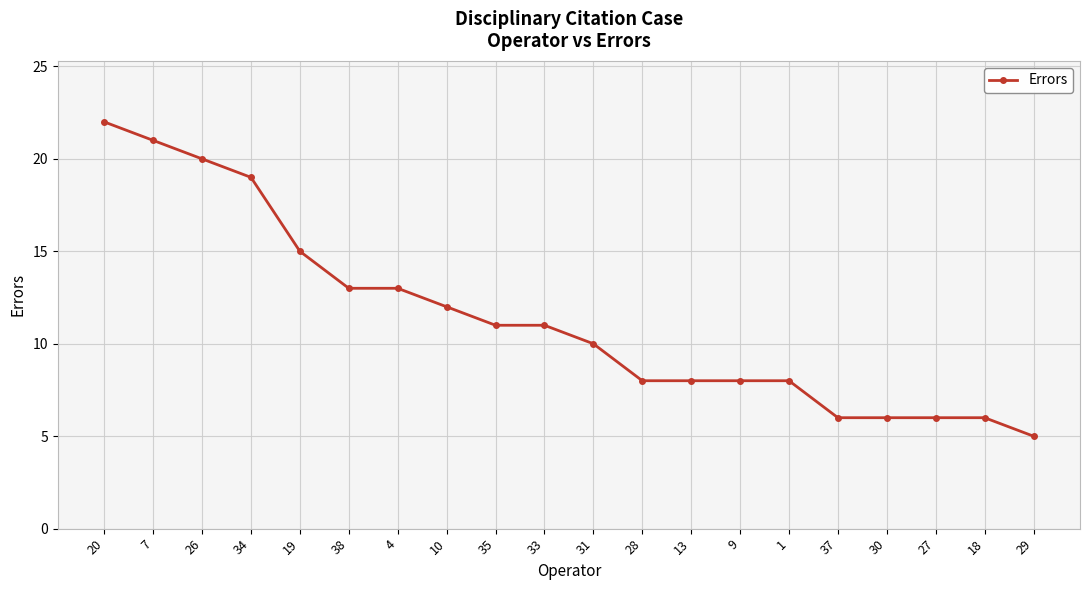

Reading left to right, list all the values displayed in this chart.

20=22	7=21	26=20	34=19	19=15	38=13	4=13	10=12	35=11	33=11	31=10	28=8	13=8	9=8	1=8	37=6	30=6	27=6	18=6	29=5